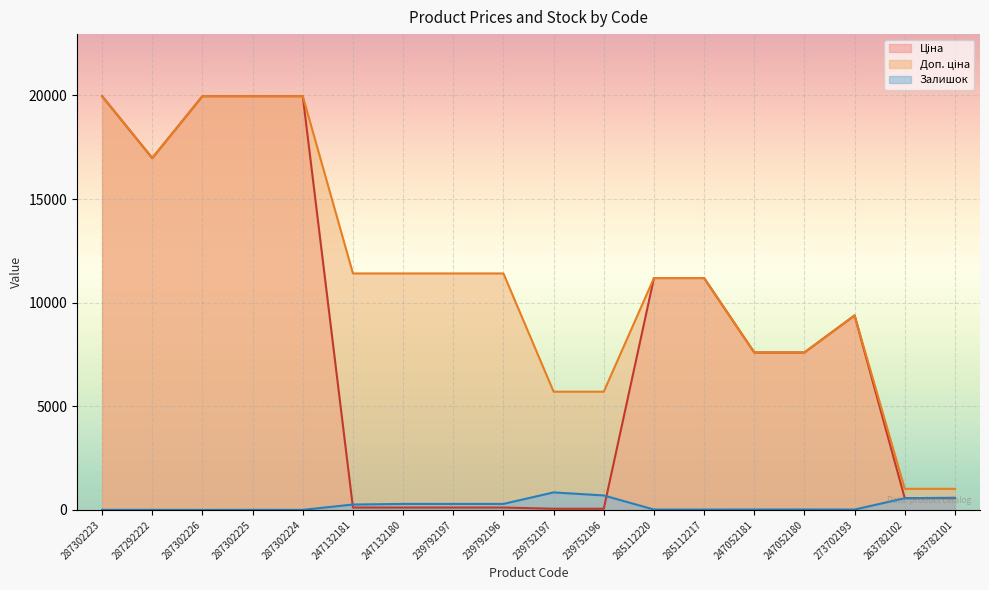

How many interior local valleys does the Залишок series have?

4